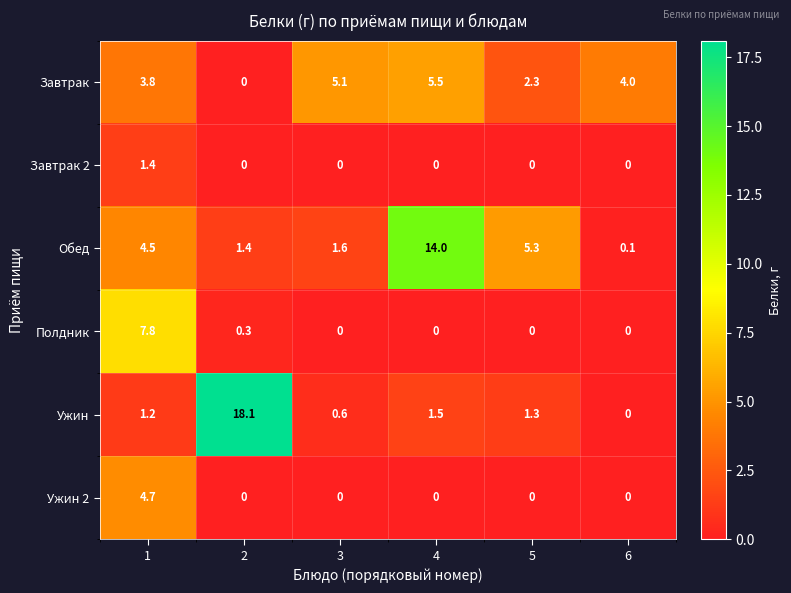

At which label is Ужин closest to 9?

4